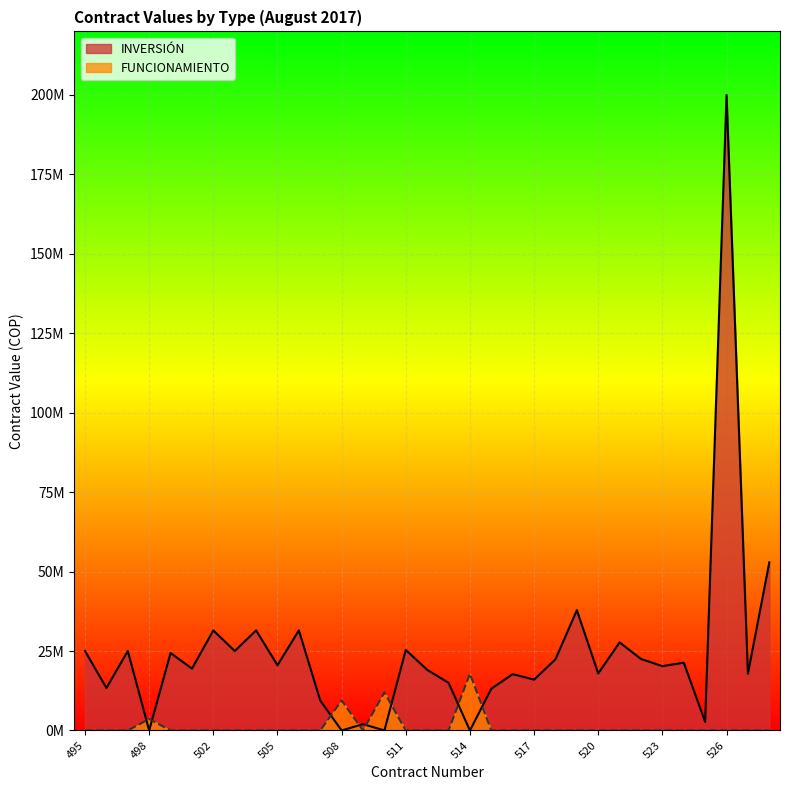

What is the difference between the maximum and minimum values in the INVERSIÓN series?

198000000